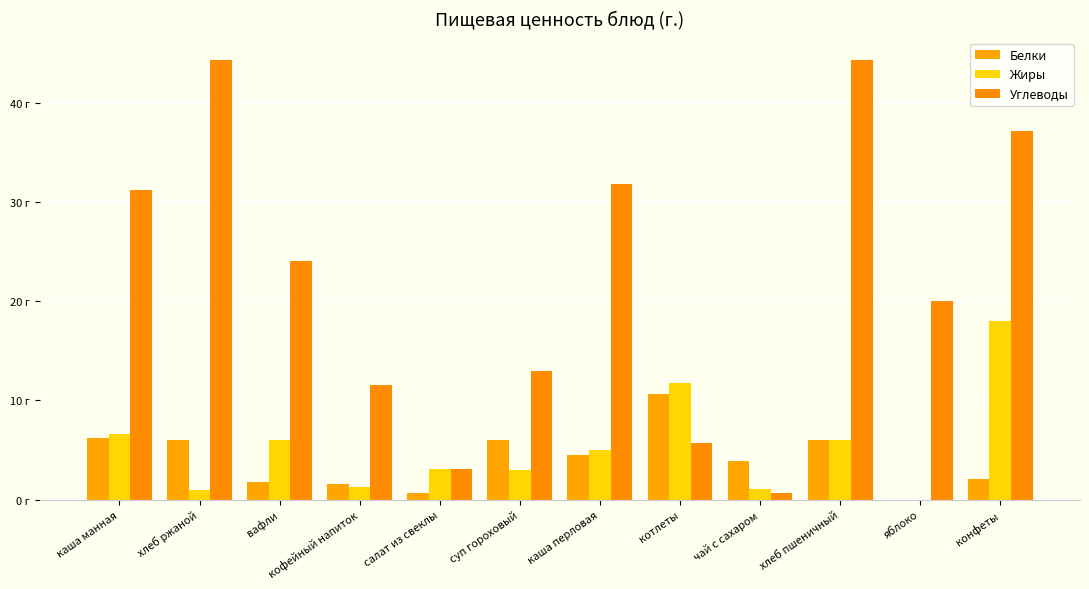

Are the bars horizontal?

No